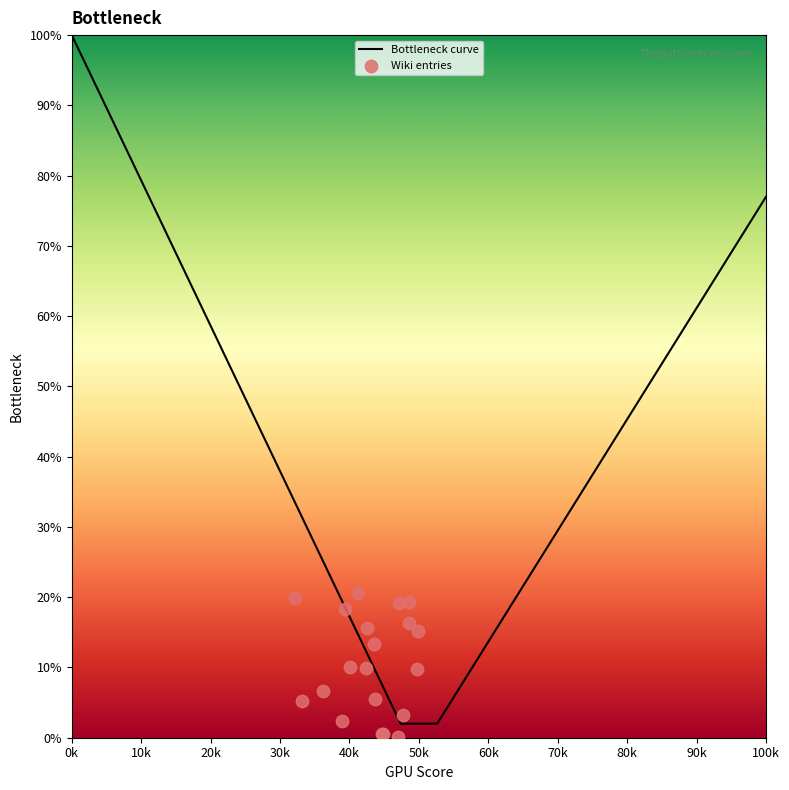

What are all the series names shown in the legend?

Bottleneck curve, Wiki entries